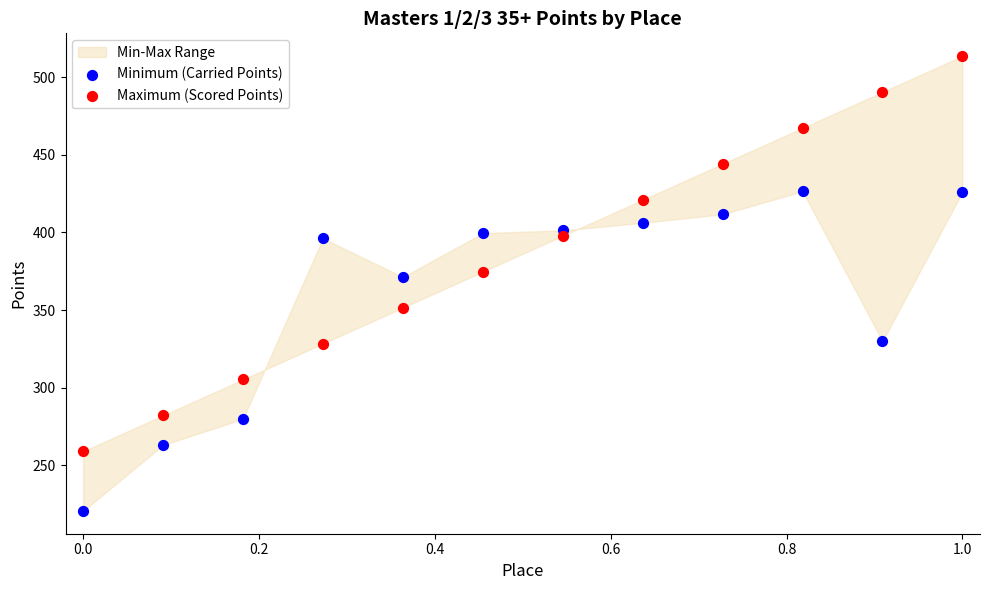

Which series contains the highest Y value?

Maximum (Scored Points)